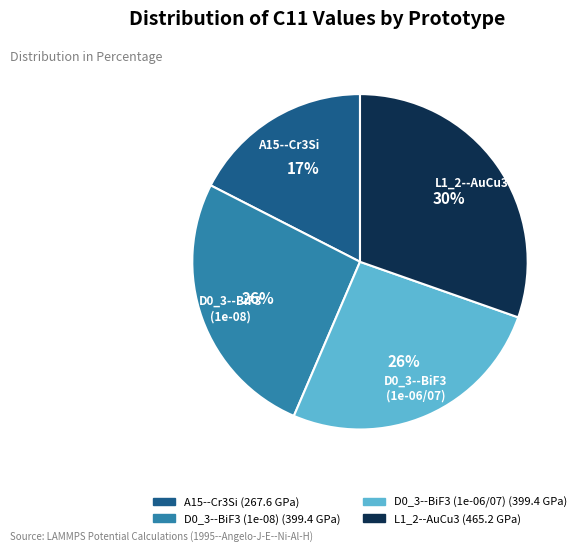

True or false: D0_3--BiF3 (1e-06/07) accounts for 11% of the total.

False